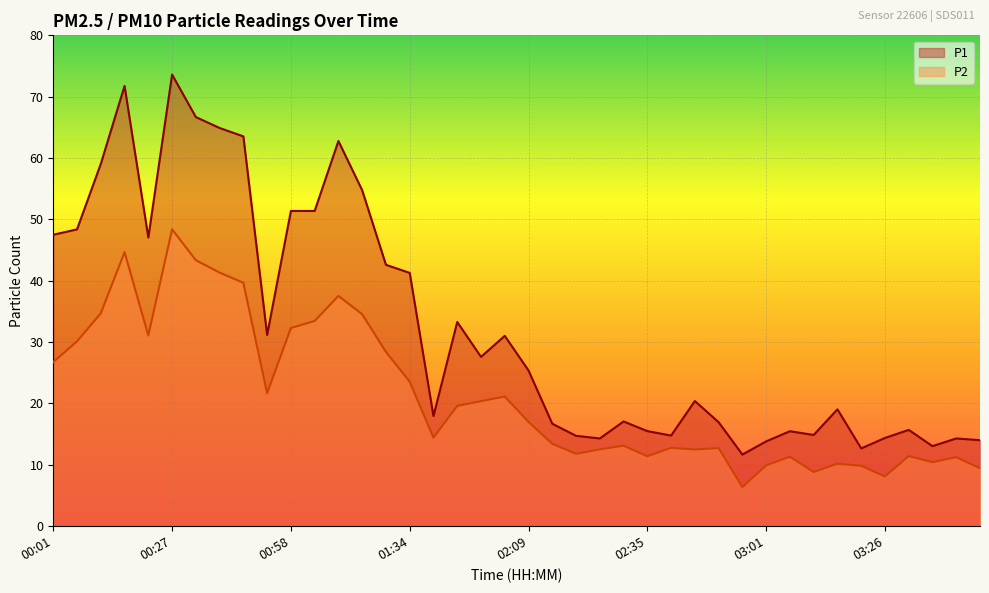

True or false: P2 and P1 intersect in this chart.

False